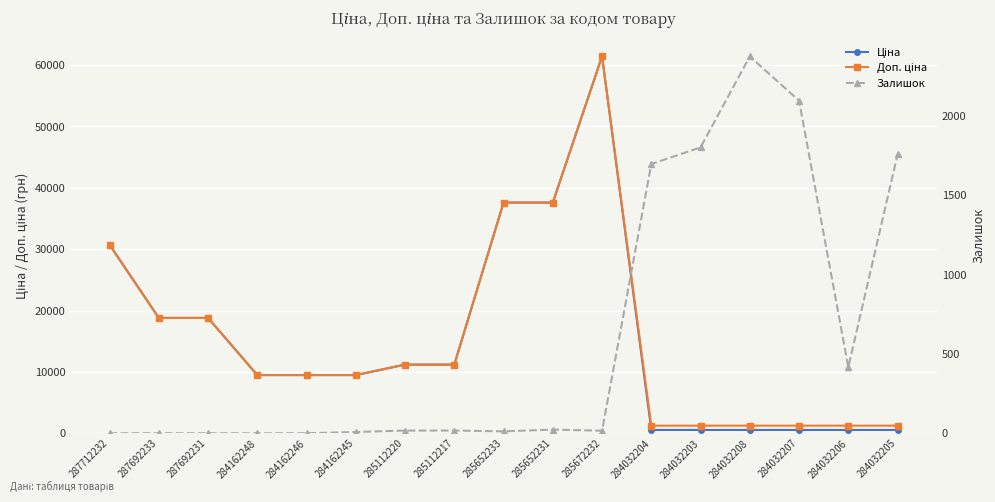

Which series has the widest spread of values?

Ціна